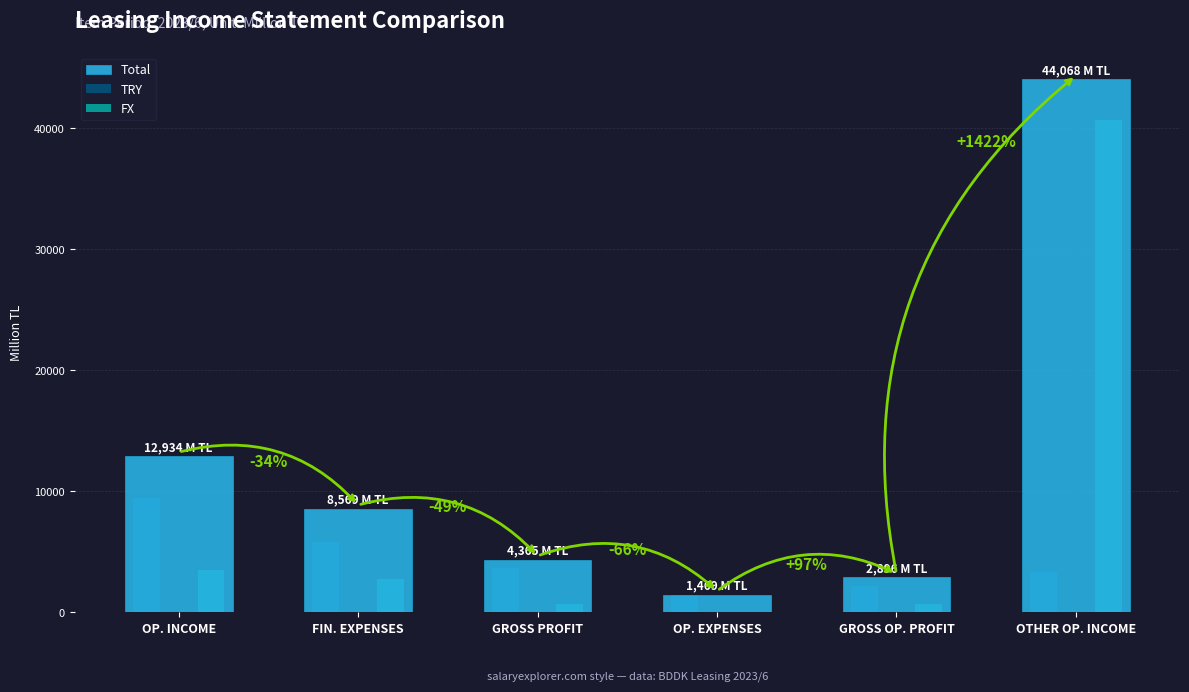

Which series has the largest total across all categories?

Total